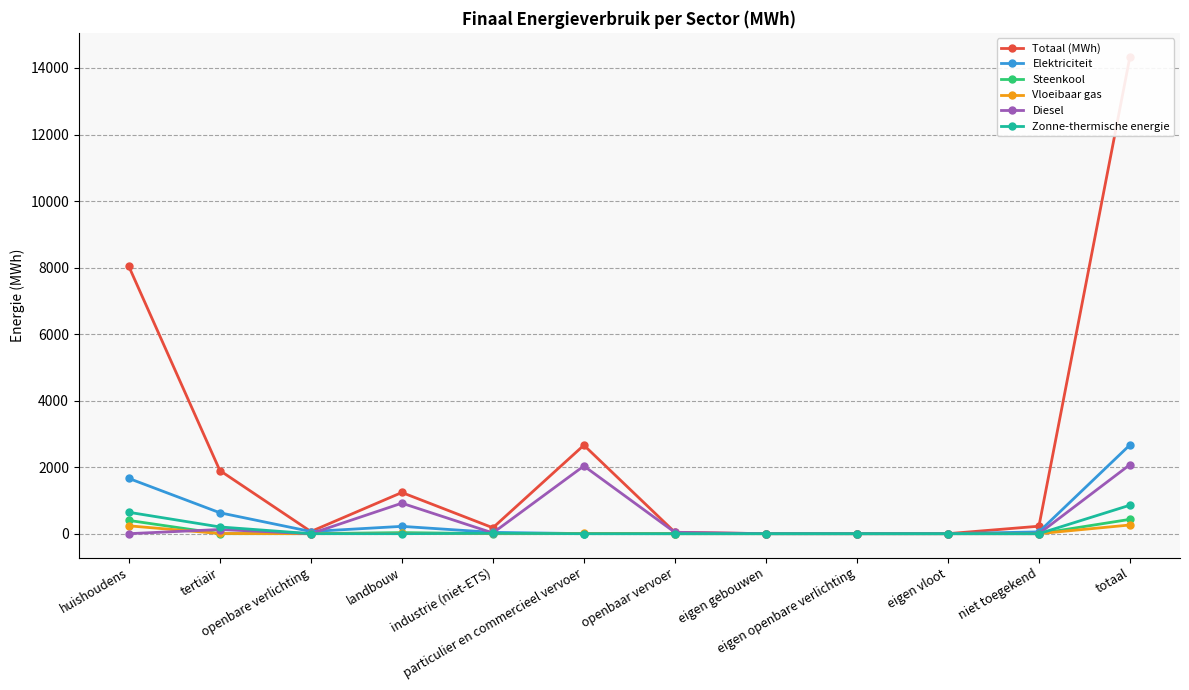

Rank the categories by Totaal (MWh) value from lowest to highest.

eigen gebouwen, eigen openbare verlichting, eigen vloot, openbaar vervoer, openbare verlichting, industrie (niet-ETS), niet toegekend, landbouw, tertiair, particulier en commercieel vervoer, huishoudens, totaal